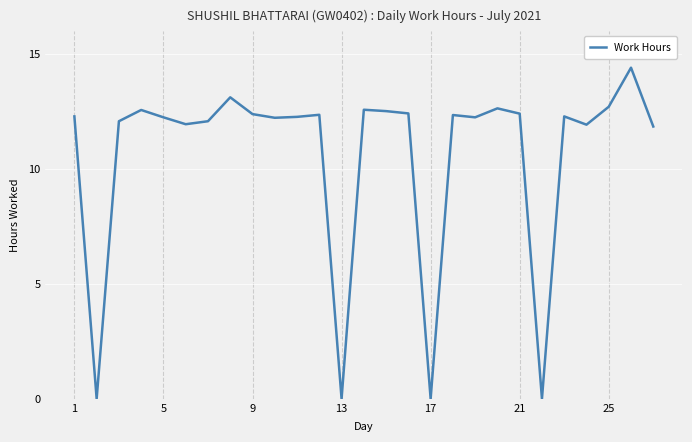

What is the maximum value shown in the chart?

14.4